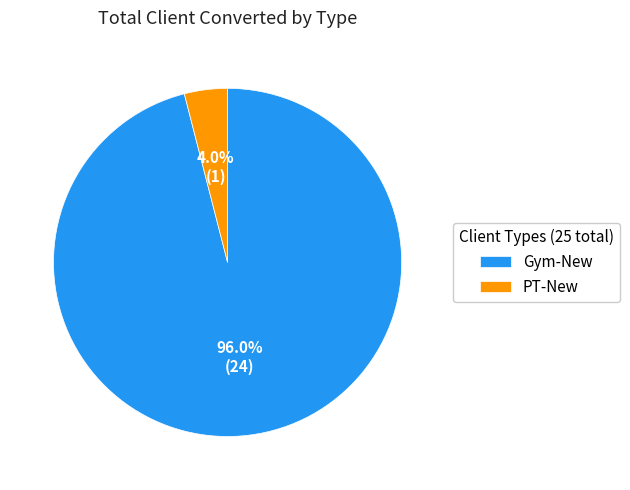

What is the largest slice in the pie chart?

Gym-New